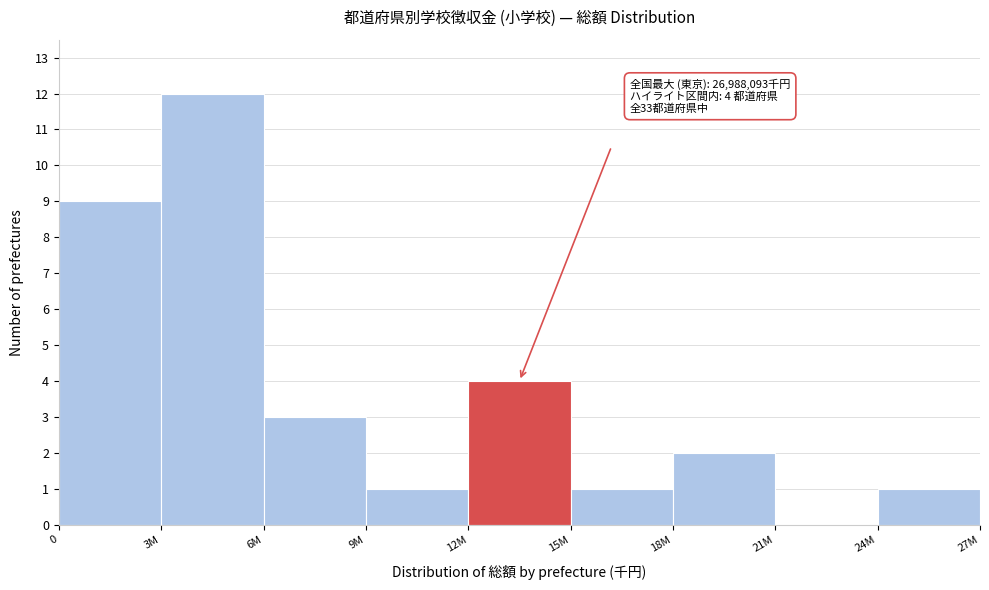

Reading right to left, what are all the values shown in this chart?

24M=1	21M=0	18M=2	15M=1	12M=4	9M=1	6M=3	3M=12	0=9